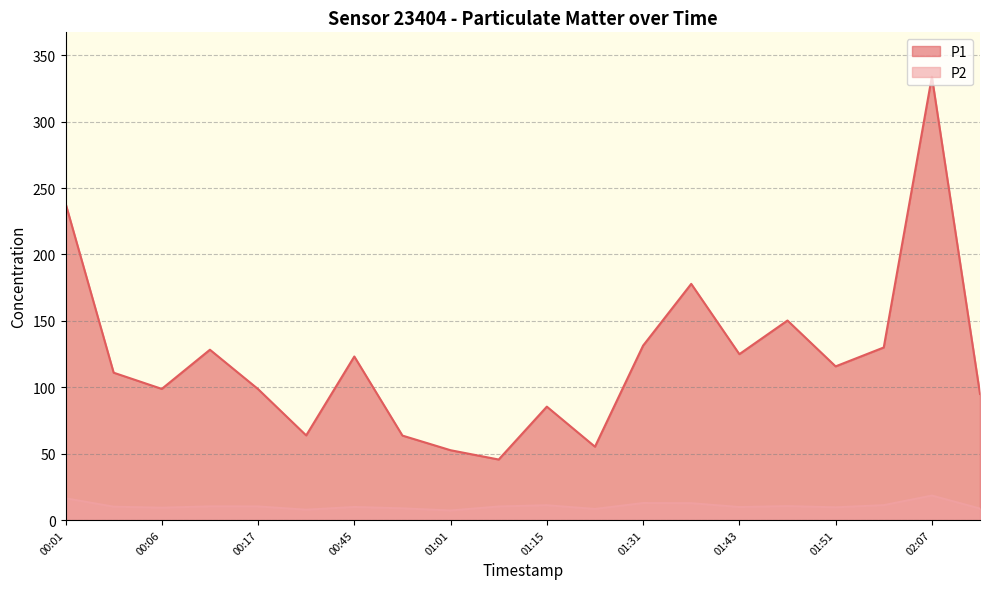

True or false: P2 has more than 0 interior local peaks.

True